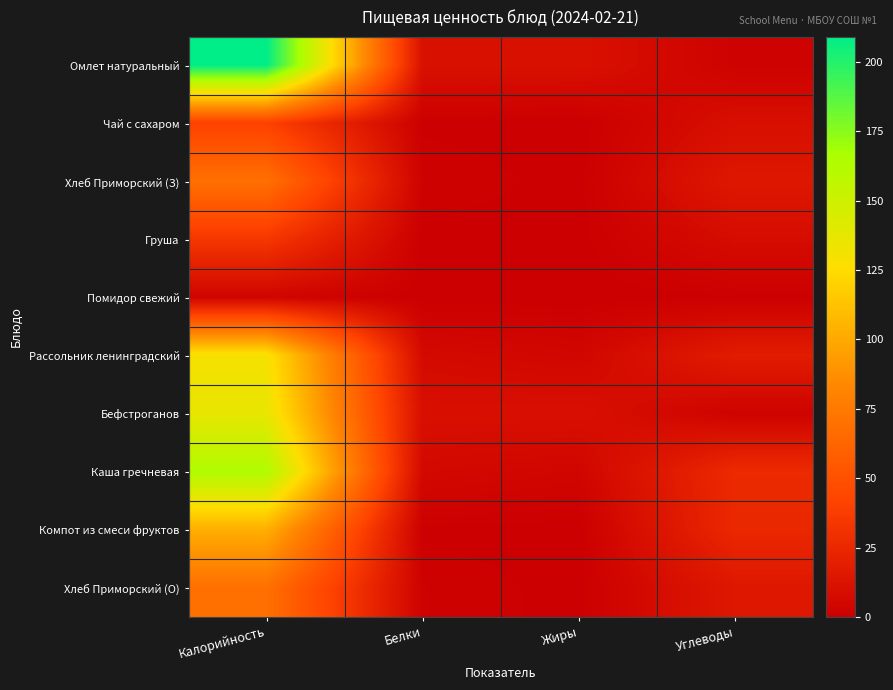

At which category does the chart reach its peak across all series?

Калорийность